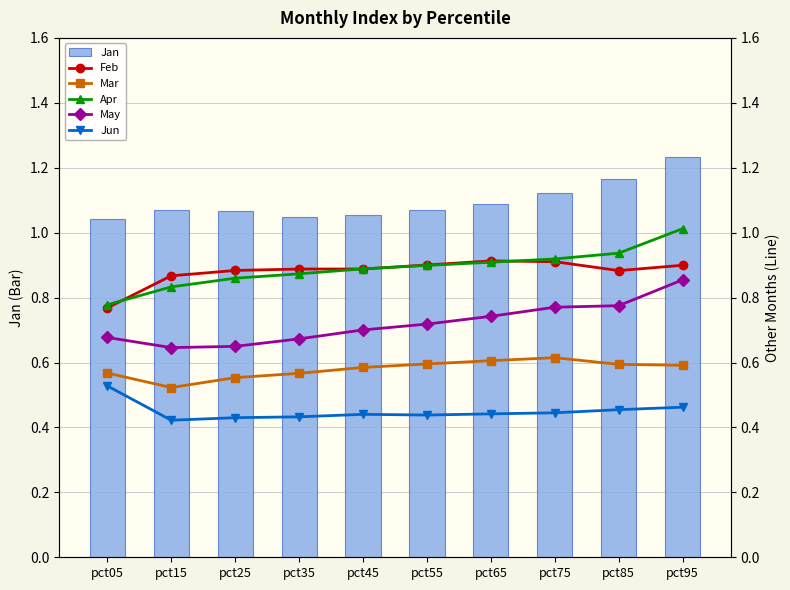

At how many categories does at least one series exceed 0?

10